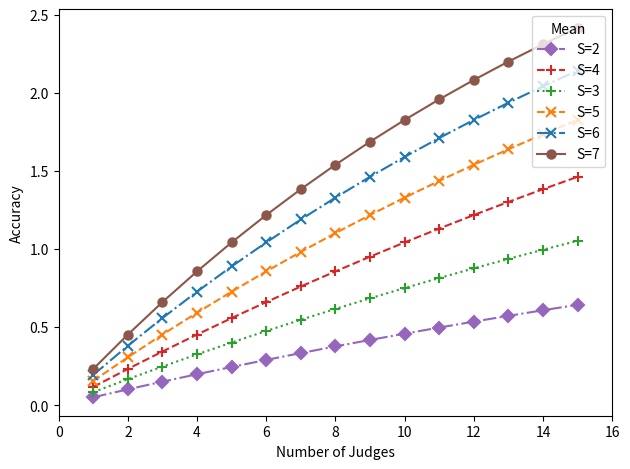

Which series has the largest total across all categories?

S=7